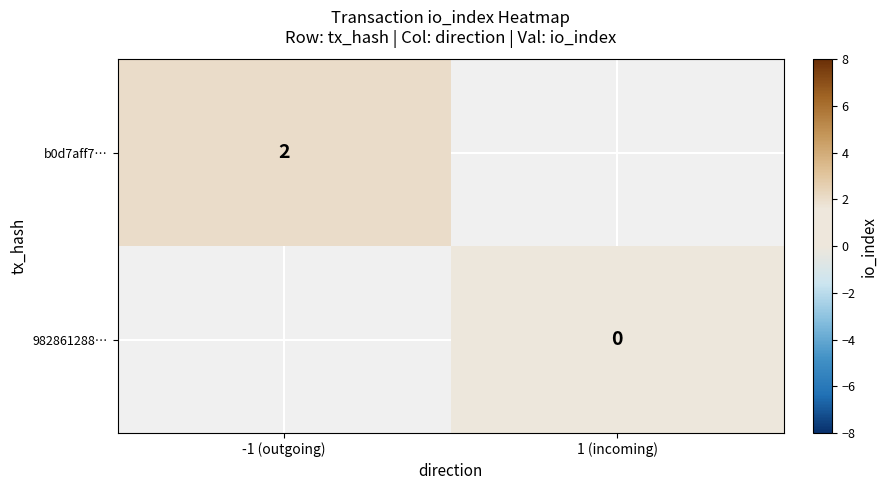

At how many categories does at least one series exceed 0?

1